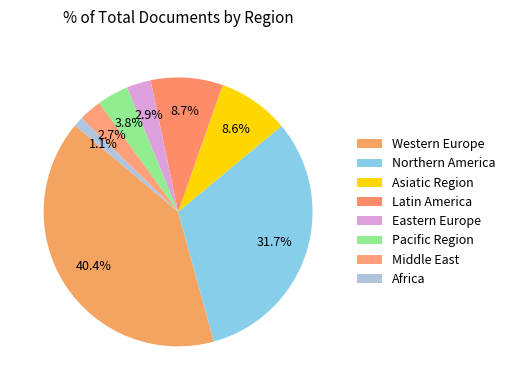

Between Latin America and Northern America, which is larger?

Northern America